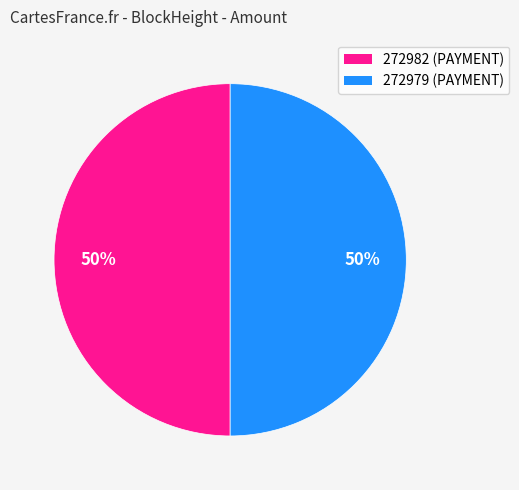

Combined, do 272982 and 272979 account for over 50%?

Yes